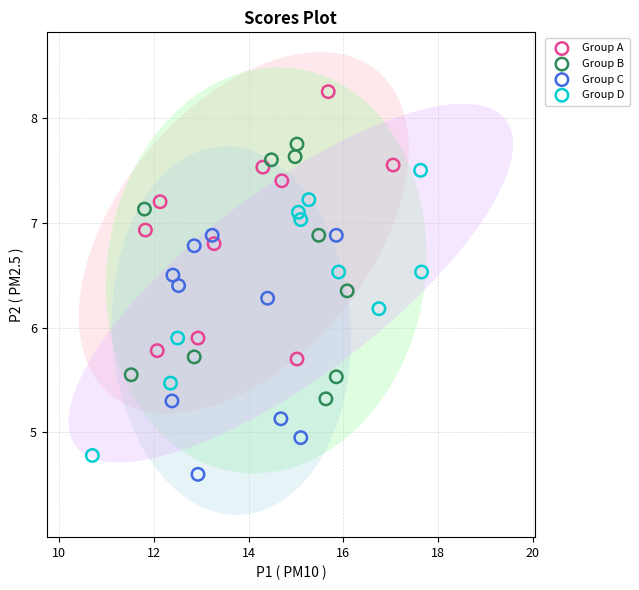

Which series reaches the maximum Y coordinate?

Group A